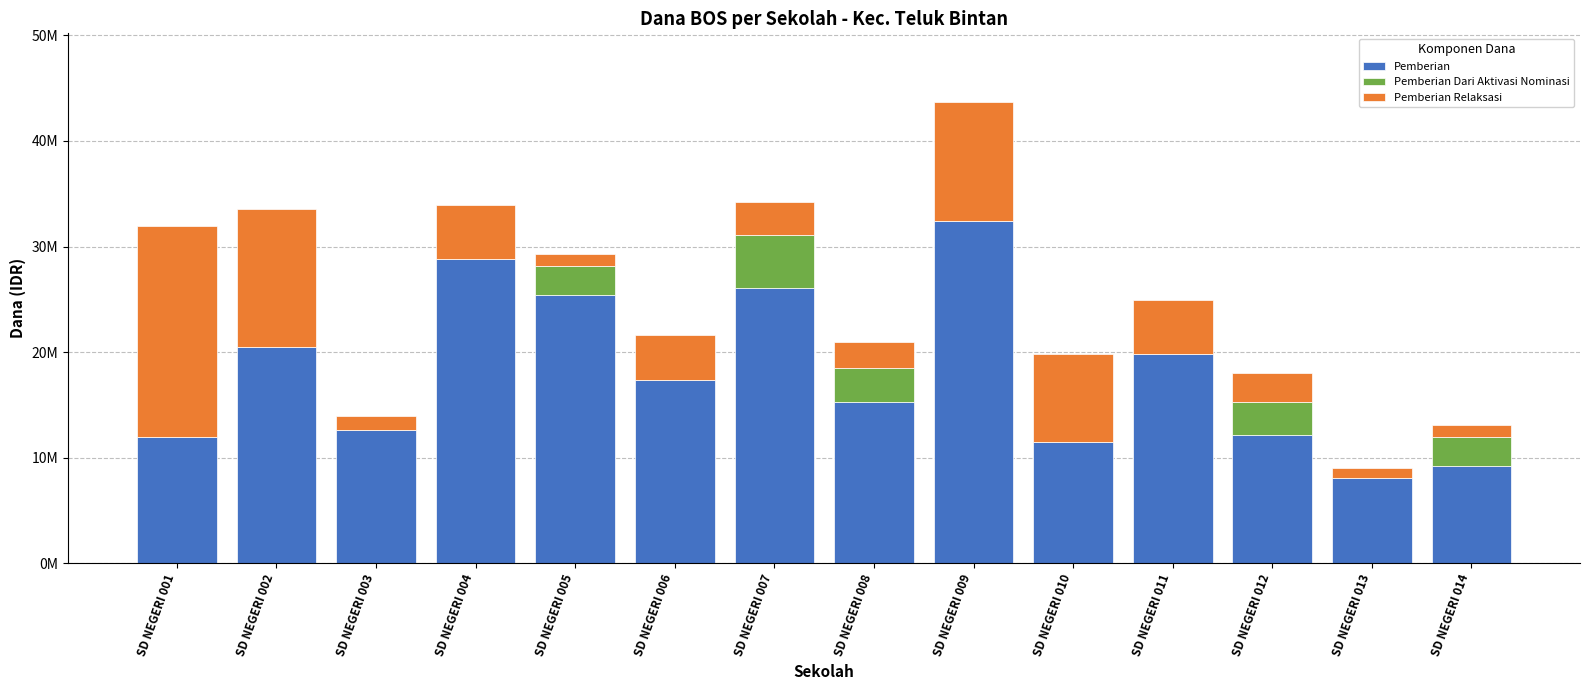

At which label is Pemberian closest to 20250000?

SD NEGERI 002